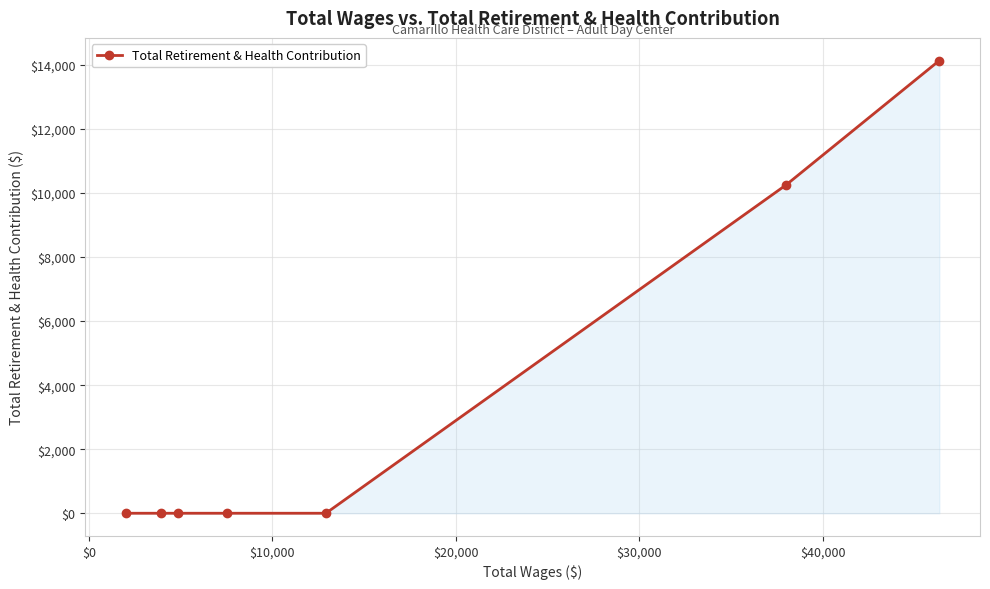

What is the average value?

3484